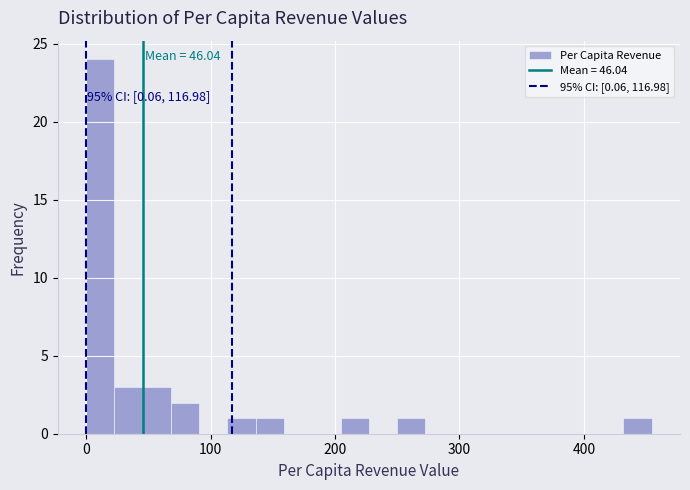

Read against the x-axis, roughly where is the centre of the tallest bar?

10